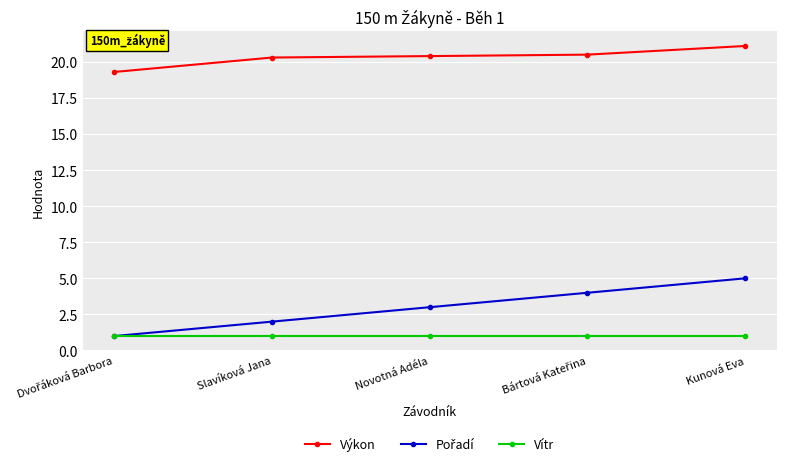

At how many categories does at least one series exceed 20?

4